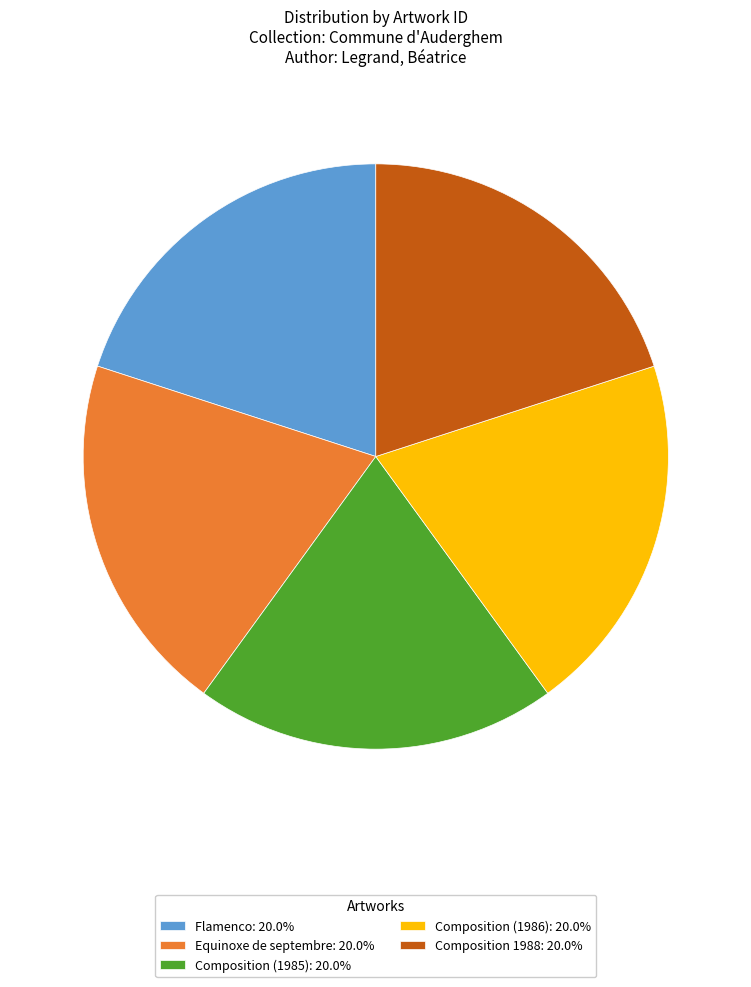

Combined, do Composition 1988: 20.0% and Flamenco: 20.0% account for over 50%?

No